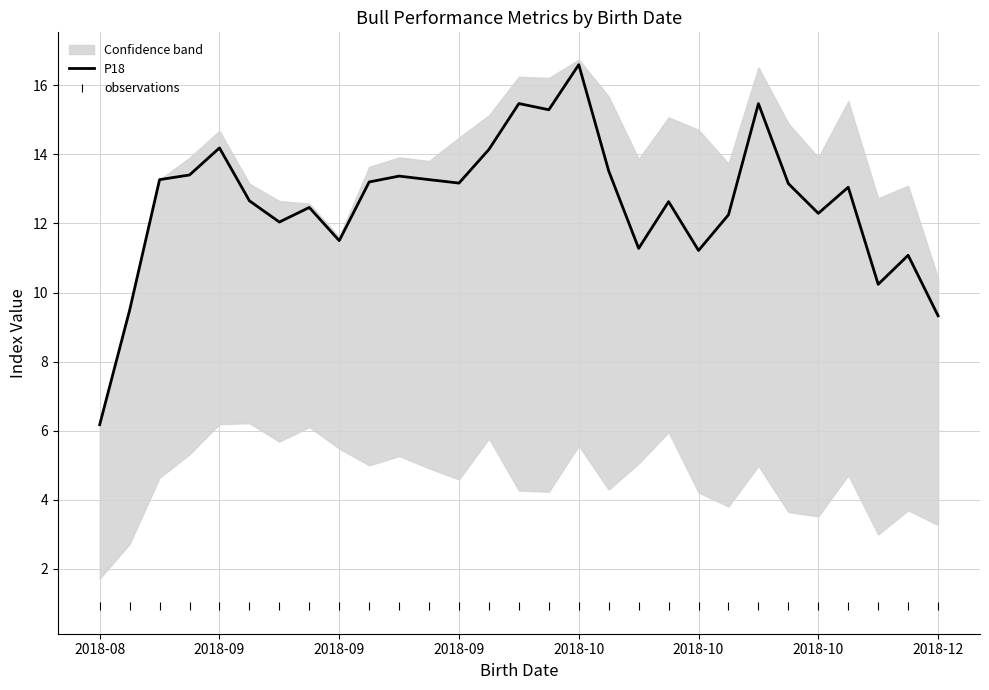

Is it true that P18 equals 13.4 at 2018-09?

False